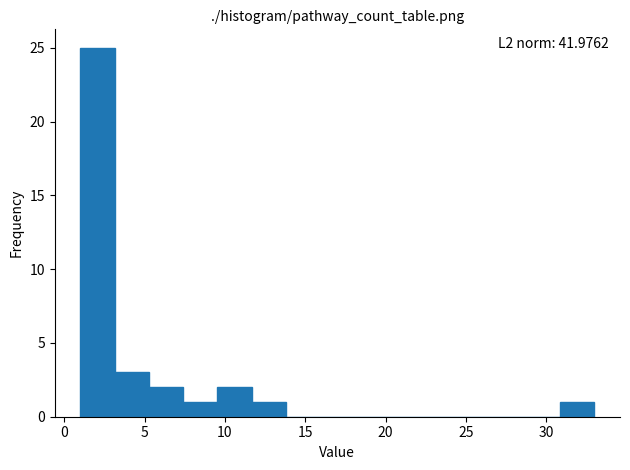

Over which range of the x-axis is the bar tallest?

1.0 to 3.0